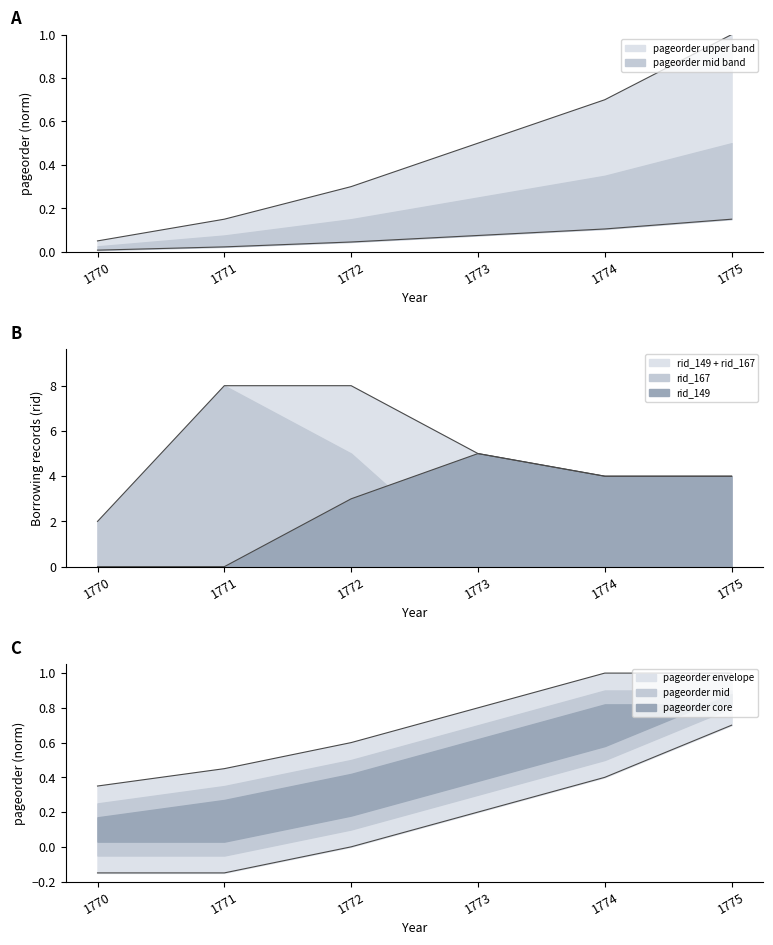

What is the value of the pageorder point at the 3rd from the left?

0.3